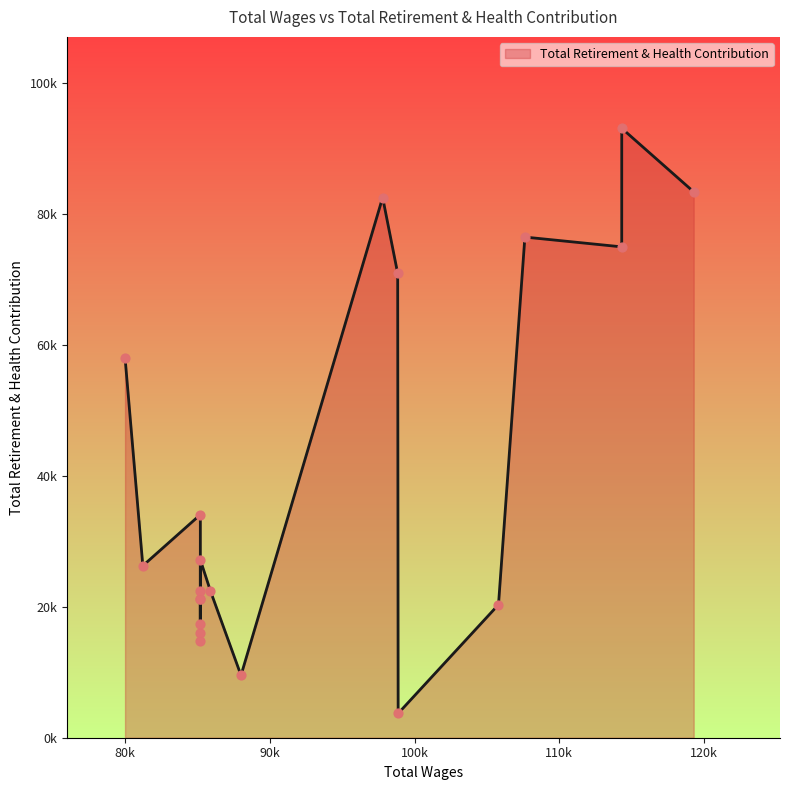

What is the change in value from 114315.0 to 107624.0?

+1496